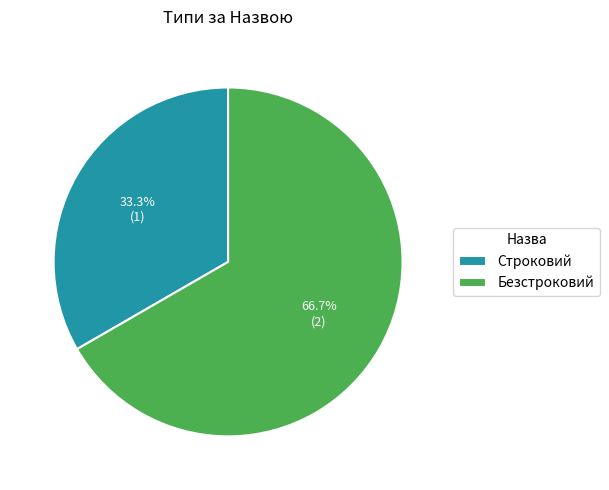

What portion of the pie excludes Безстроковий?

33.3%